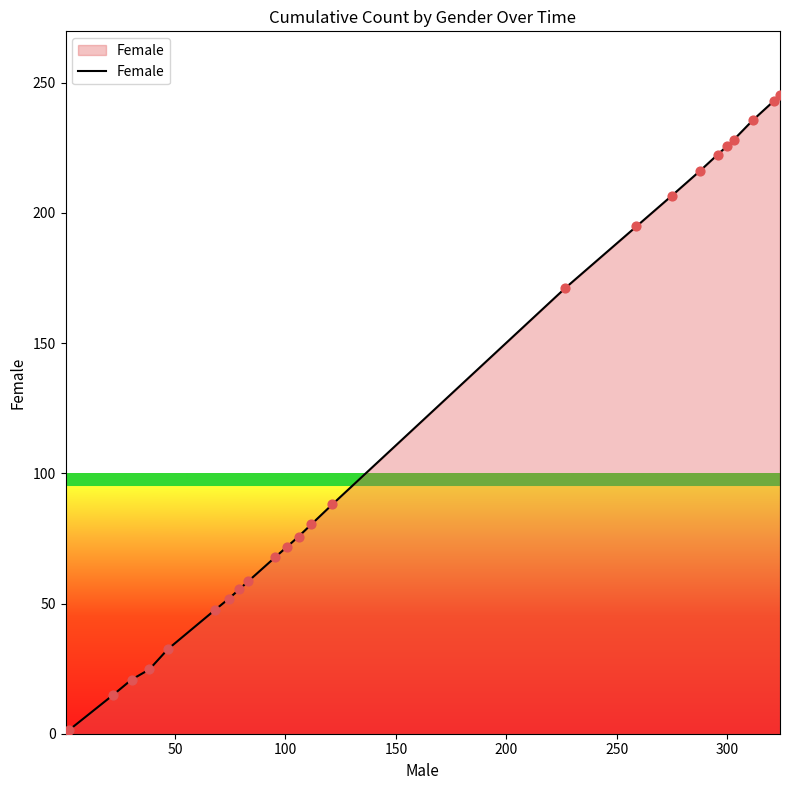

What is the maximum value shown in the chart?

245.2